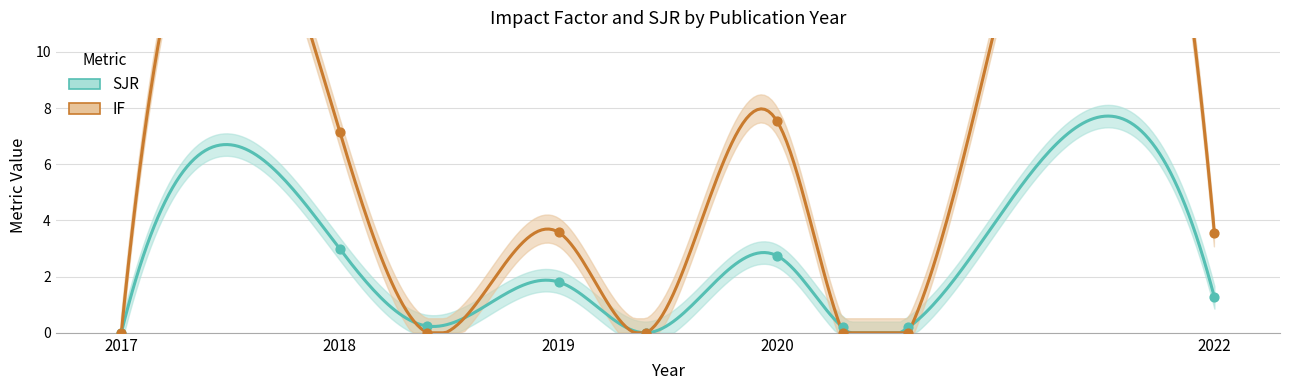

At which category is the sum across all series the highest?

2020